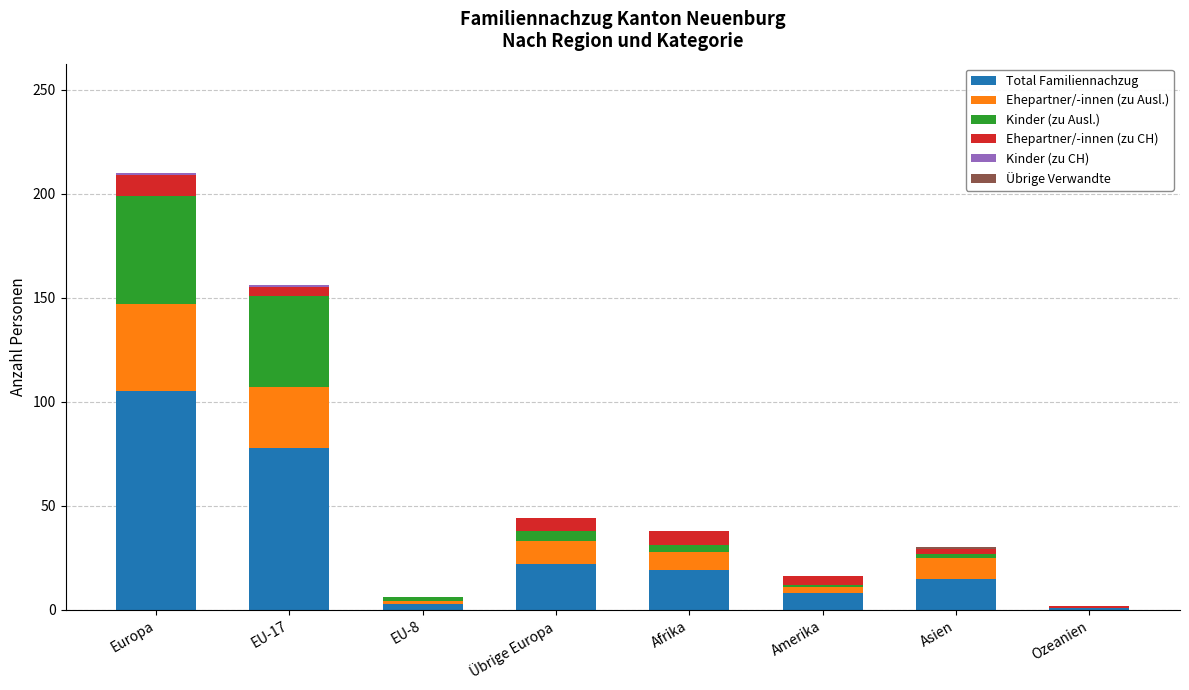

What is the maximum value for Total Familiennachzug?

105